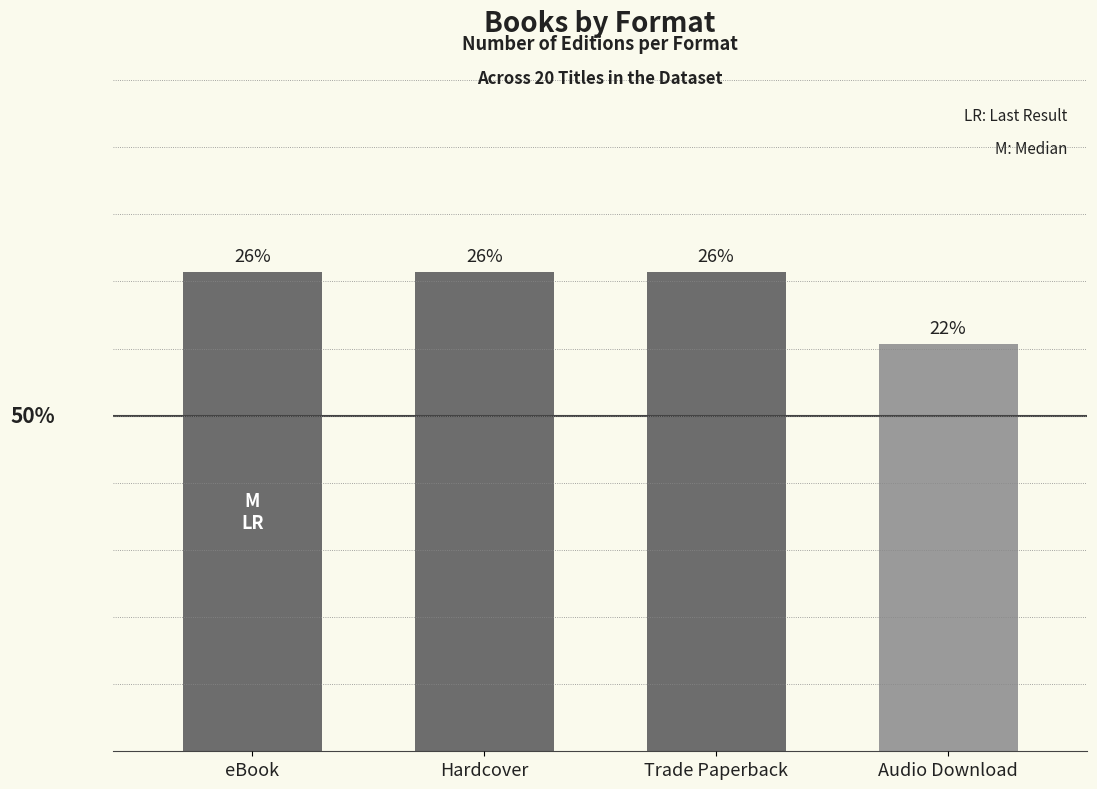

Reading left to right, list all the values displayed in this chart.

eBook=20	Hardcover=20	Trade Paperback=20	Audio Download=17